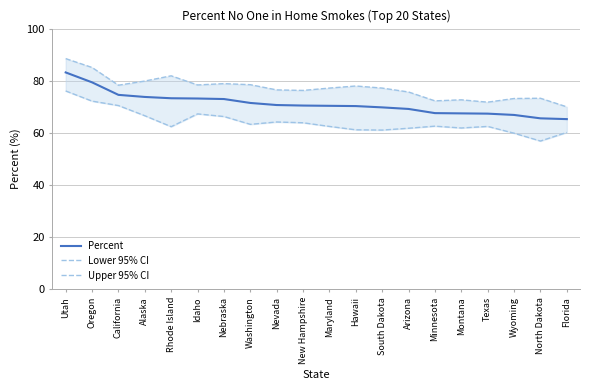

What is the difference between the second highest and minimum values in the Upper 95% CI series?

15.1